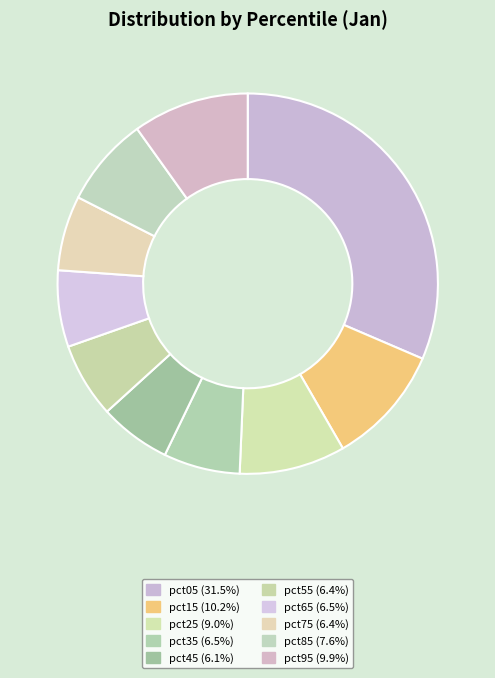

True or false: pct65 accounts for 17% of the total.

False